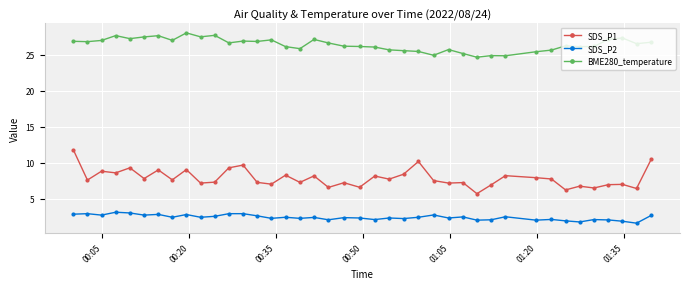

What is the value of the SDS_P1 point at the 15th from the left?

7.0